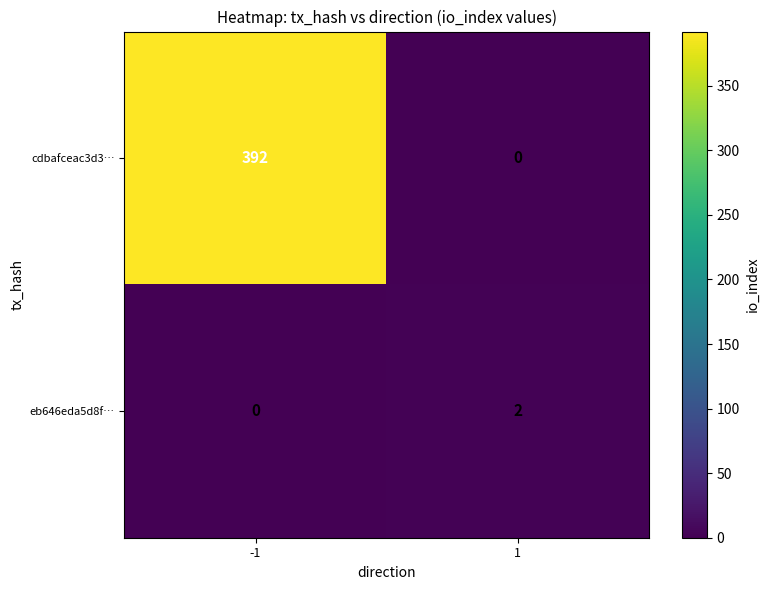

Reading left to right, list all the values displayed in this chart.

cdbafceac3d3…: -1=392	1=0
eb646eda5d8f…: -1=0	1=2